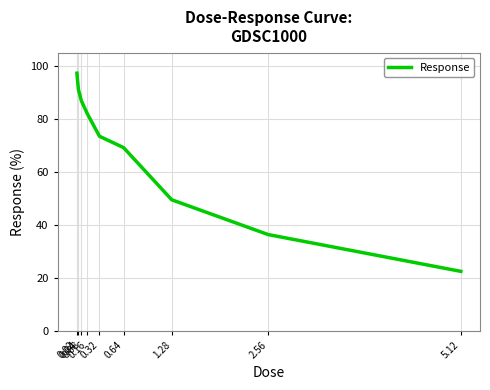

Reading right to left, extract all data points from this chart.

5.12=22.4	2.56=36.3	1.28=49.4	0.64=69.2	0.32=73.4	0.16=81.9	0.08=86.8	0.04=91.1	0.02=97.3